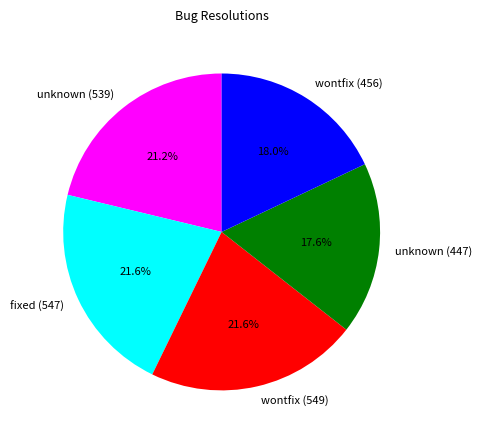

Count the number of slices in the pie.

5